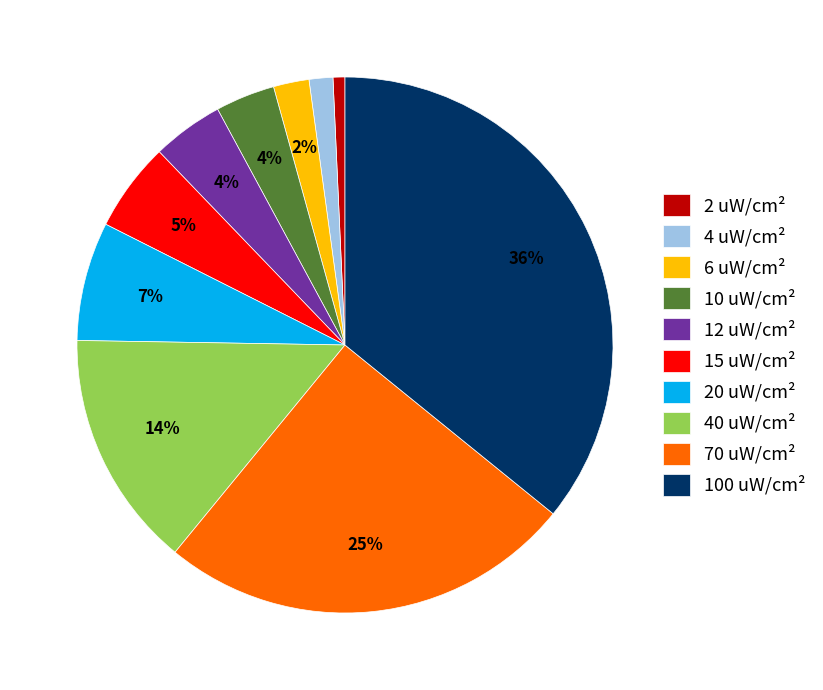

Count the number of slices in the pie.

10